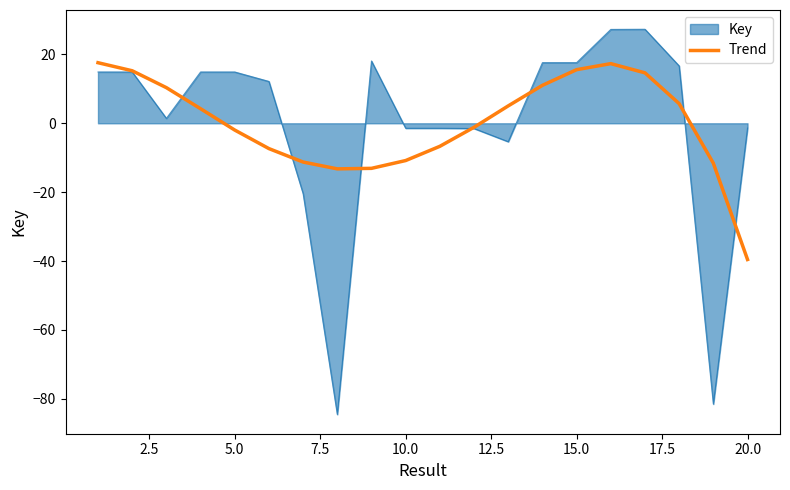

What is the lowest value of the Trend series?

-39.6